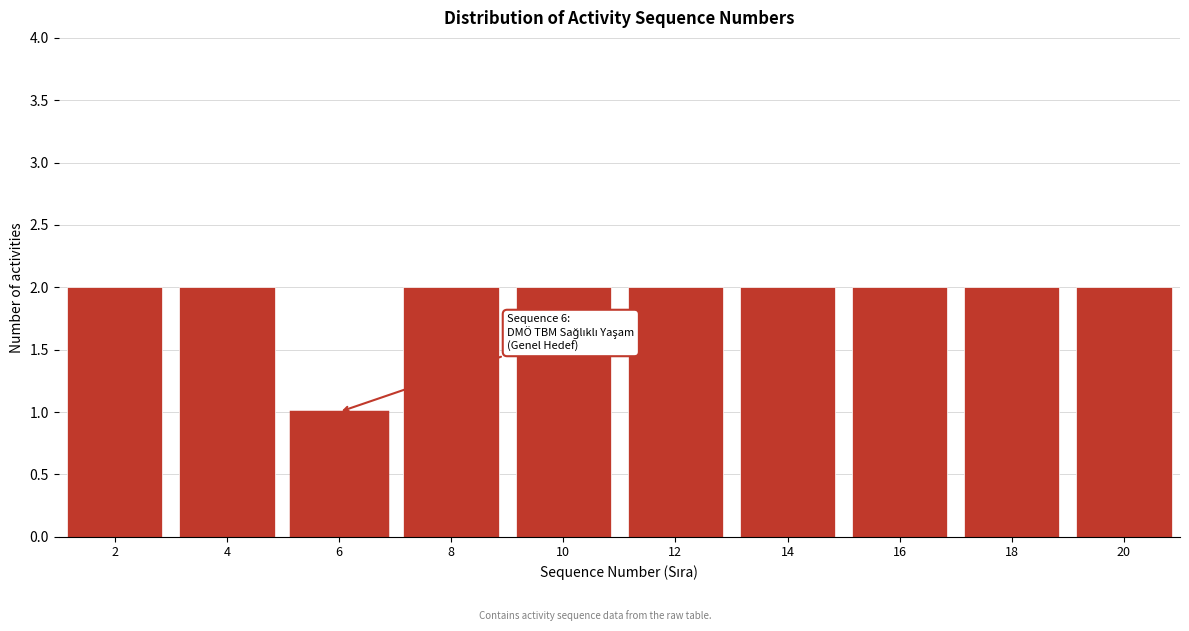

Reading left to right, what are all the values shown in this chart?

2	2	1	2	2	2	2	2	2	2